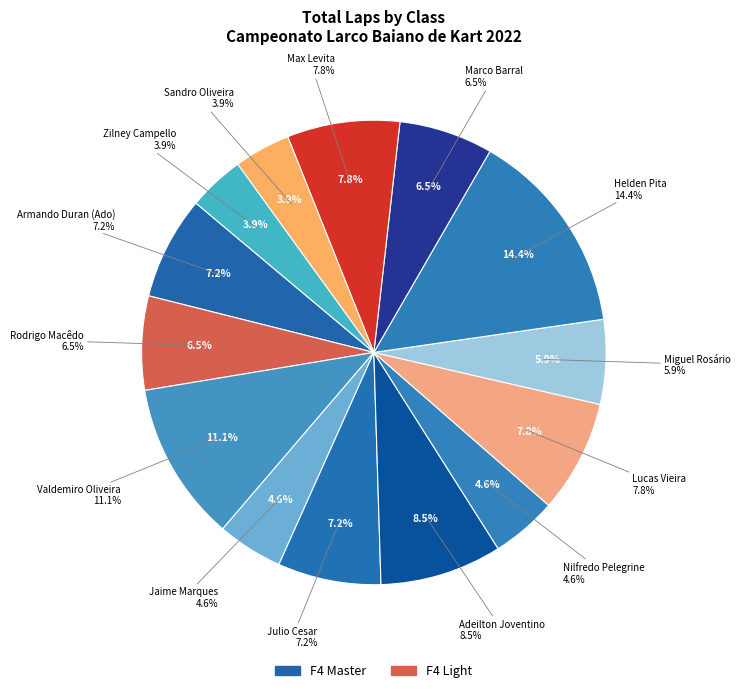

Between 12 and F4 Light, which is larger?

F4 Light